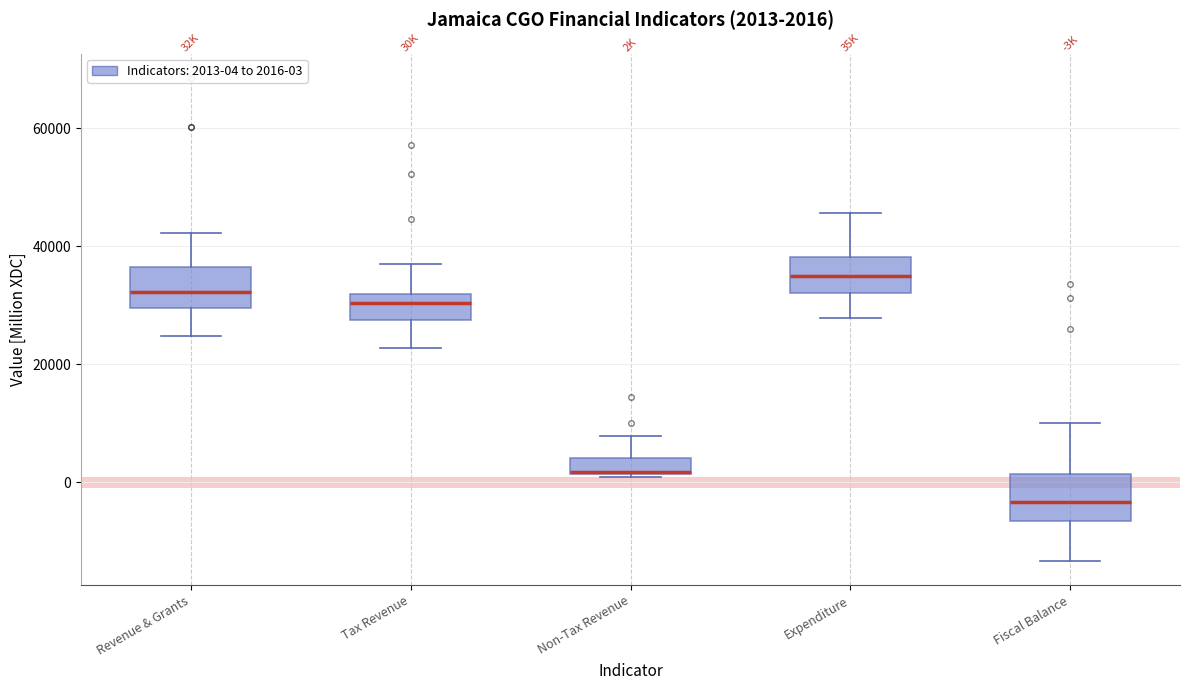

Which box has the lowest median line?

Fiscal Balance